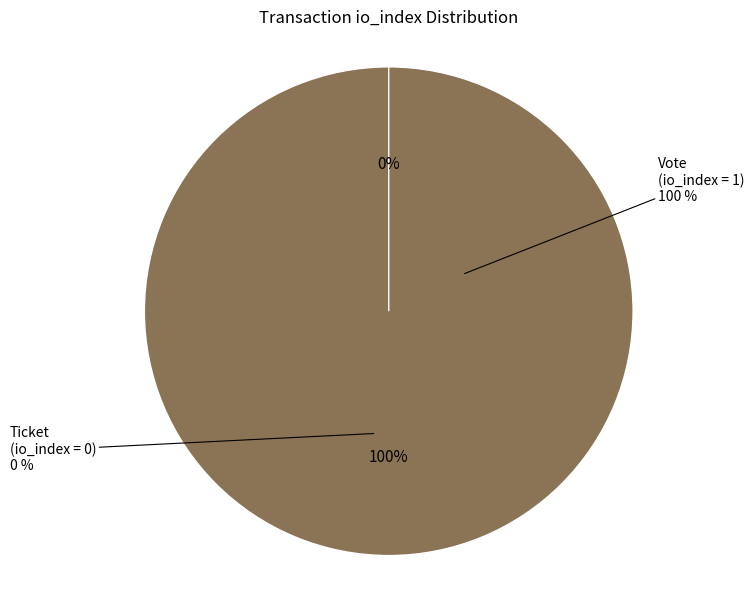

How many segments does this pie chart have?

2